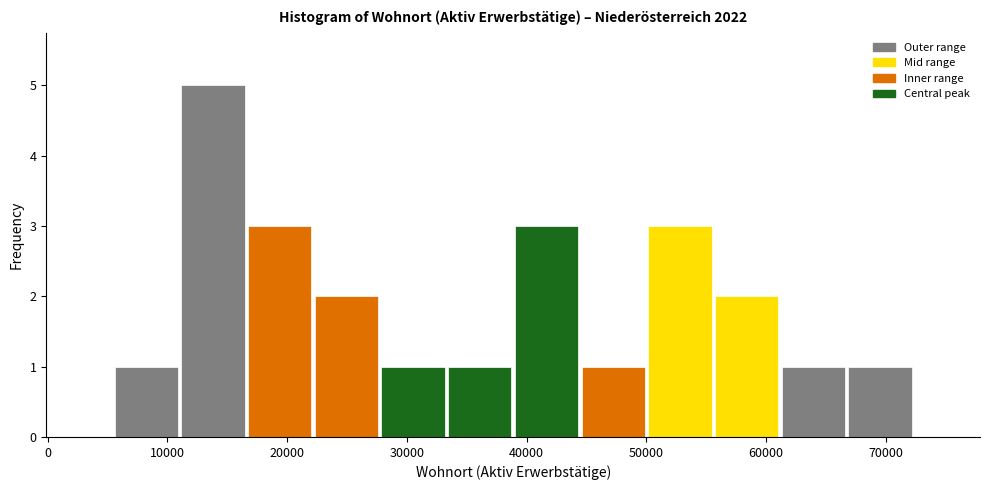

How tall is the bar that spans 56000 to 61000 on the x-axis? Neither the bar edges nor the heights are printed on the chart, so give them approximately, as read against the axes.

2